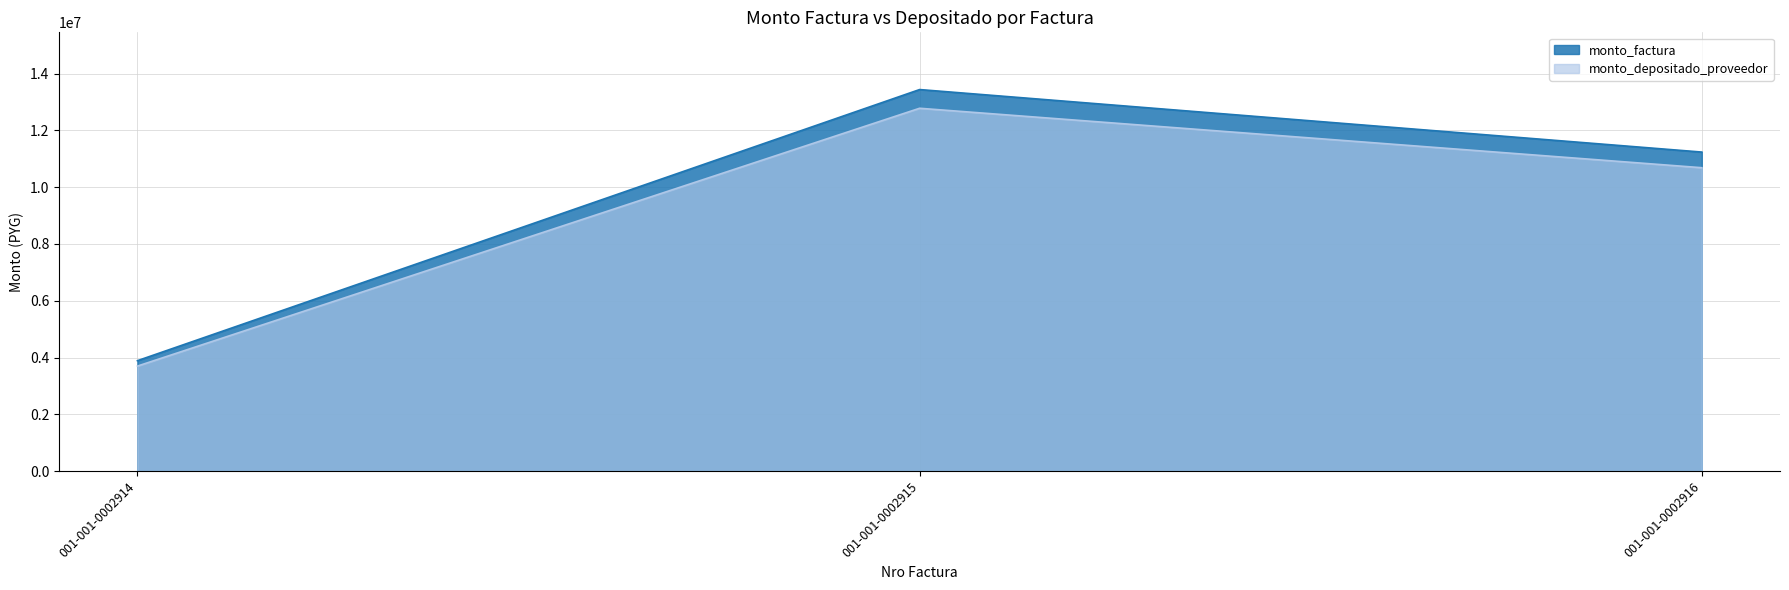

The value of monto_factura at 001-001-0002914 is 1090916. True or false?

False